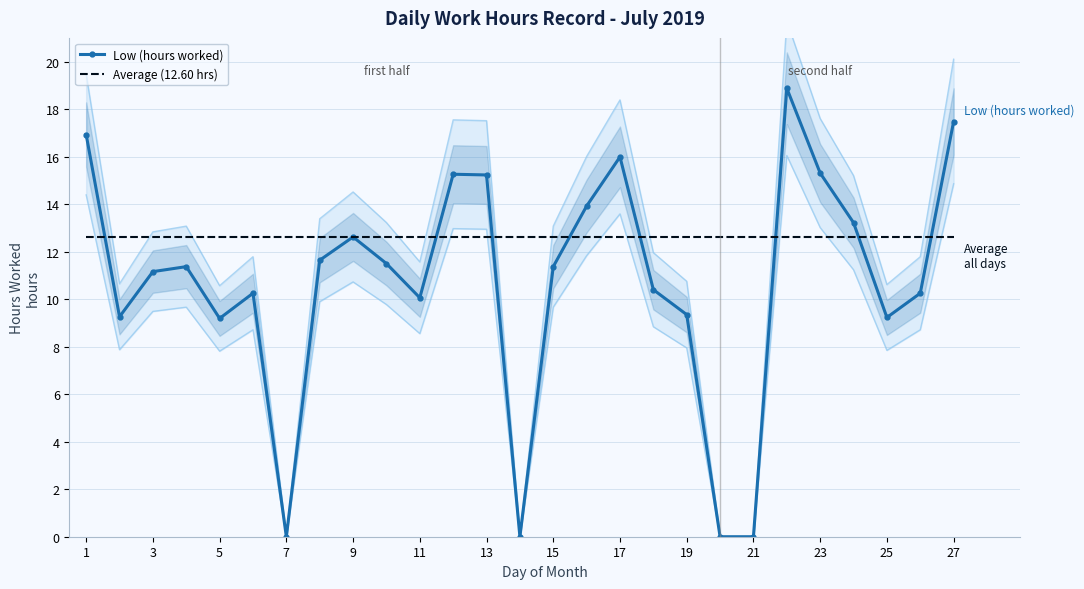

True or false: Average (12.60 hrs) and Low (hours worked) intersect in this chart.

True